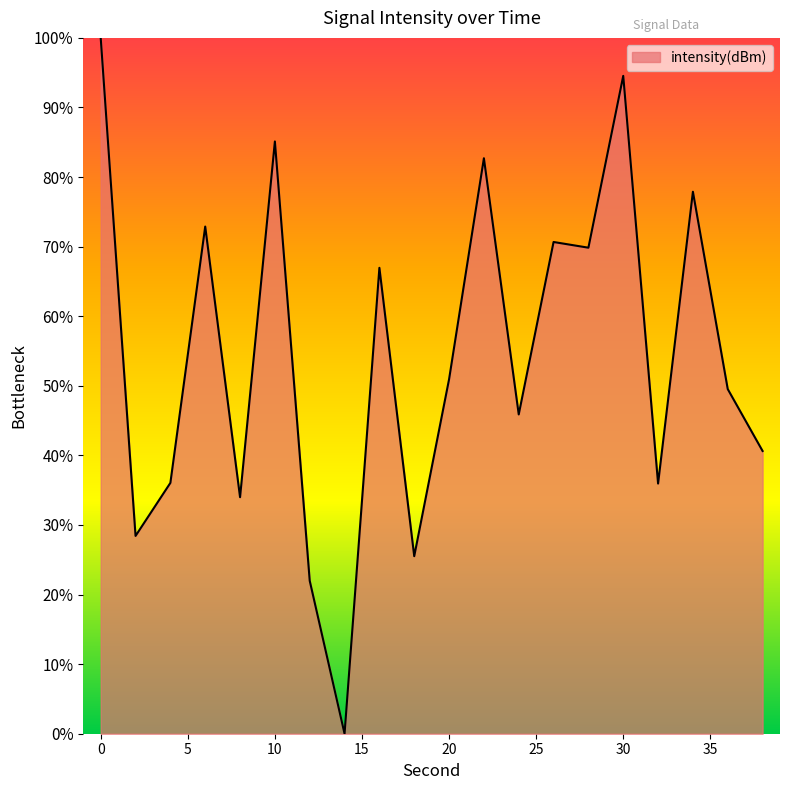

What is the sum of all values?

1089.5